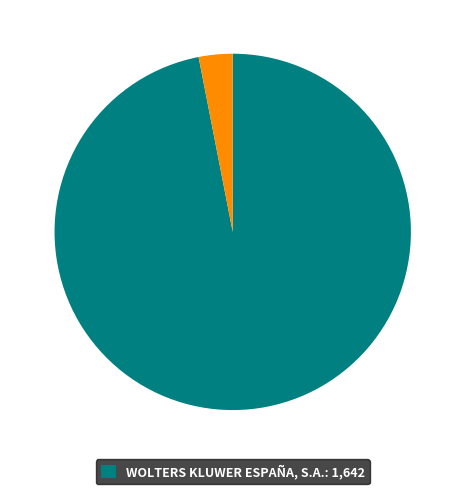

Is there a majority slice in this chart?

Yes